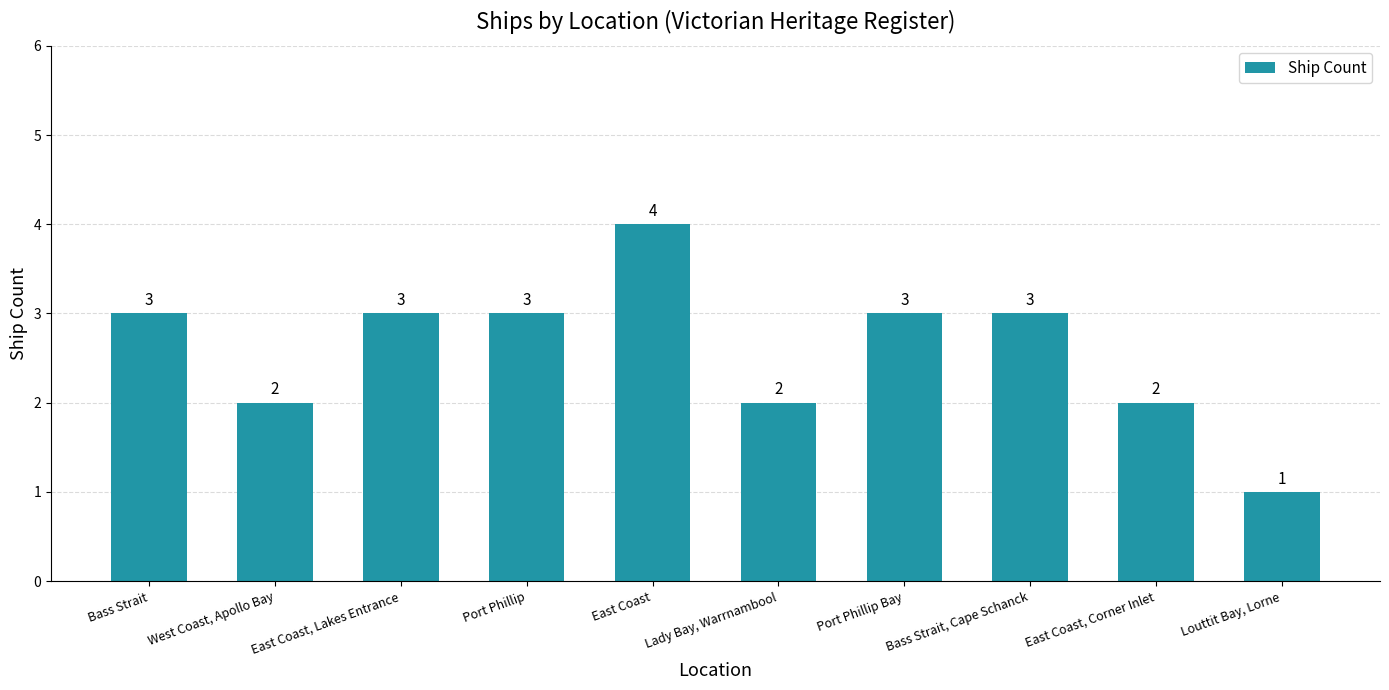

What is the greatest value displayed?

4